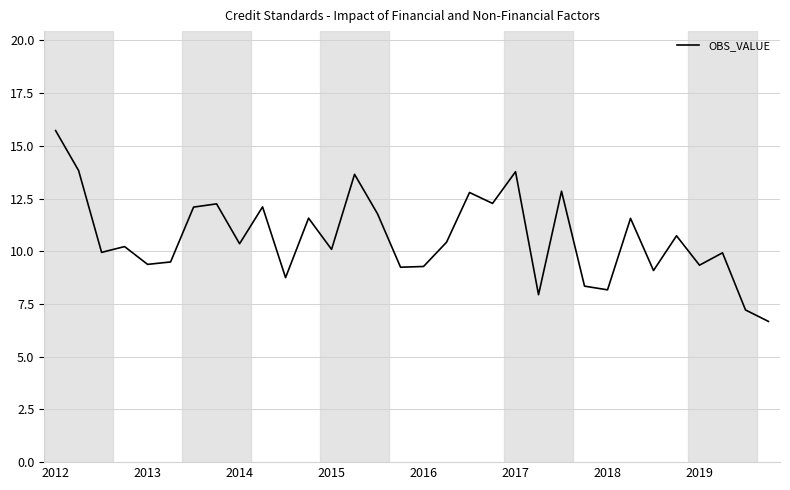

How many lines are shown in the chart?

1